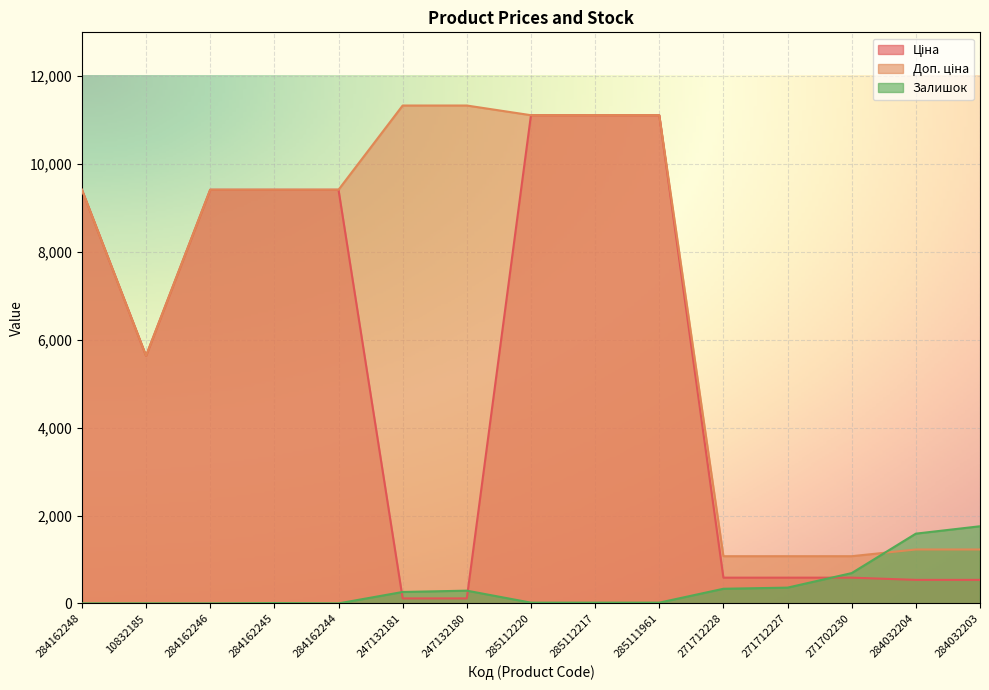

What is the sum of the Ціна values at 271702230 and 284162246?

10002.9